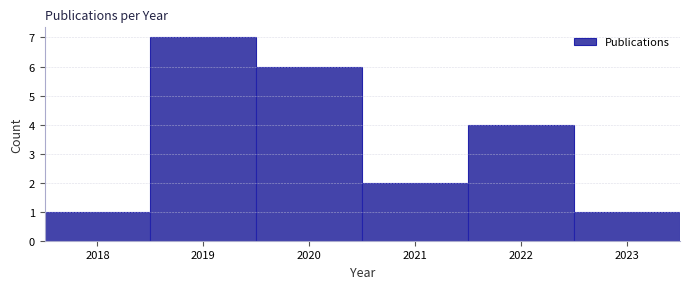

Over which range of the x-axis is the bar tallest?

2018.5 to 2019.5